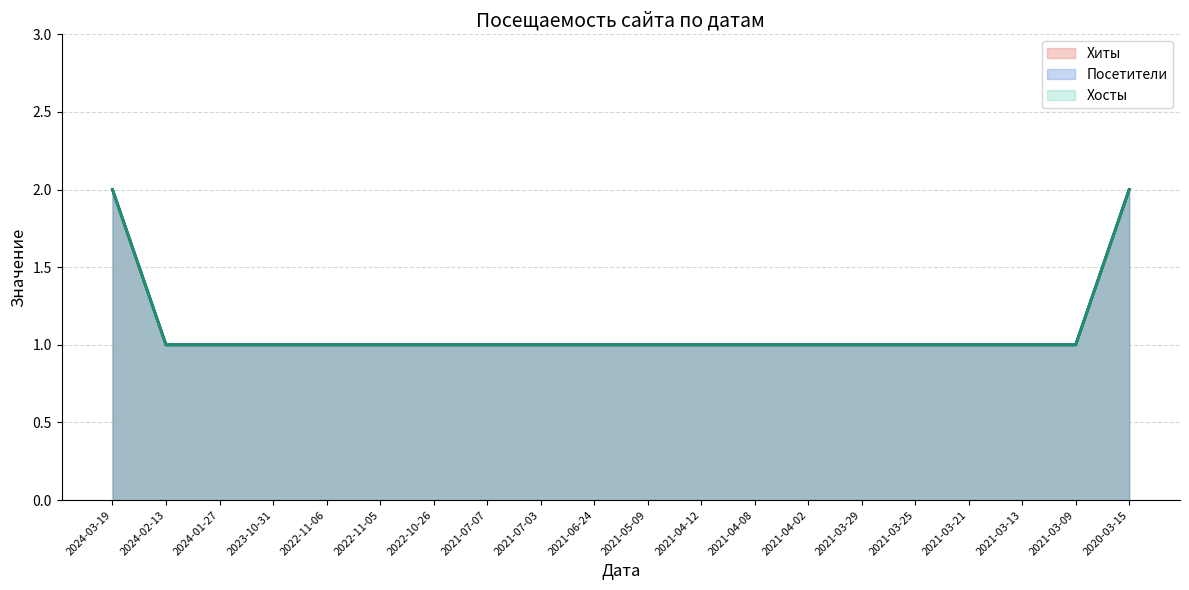

What is the minimum value for Хиты?

1